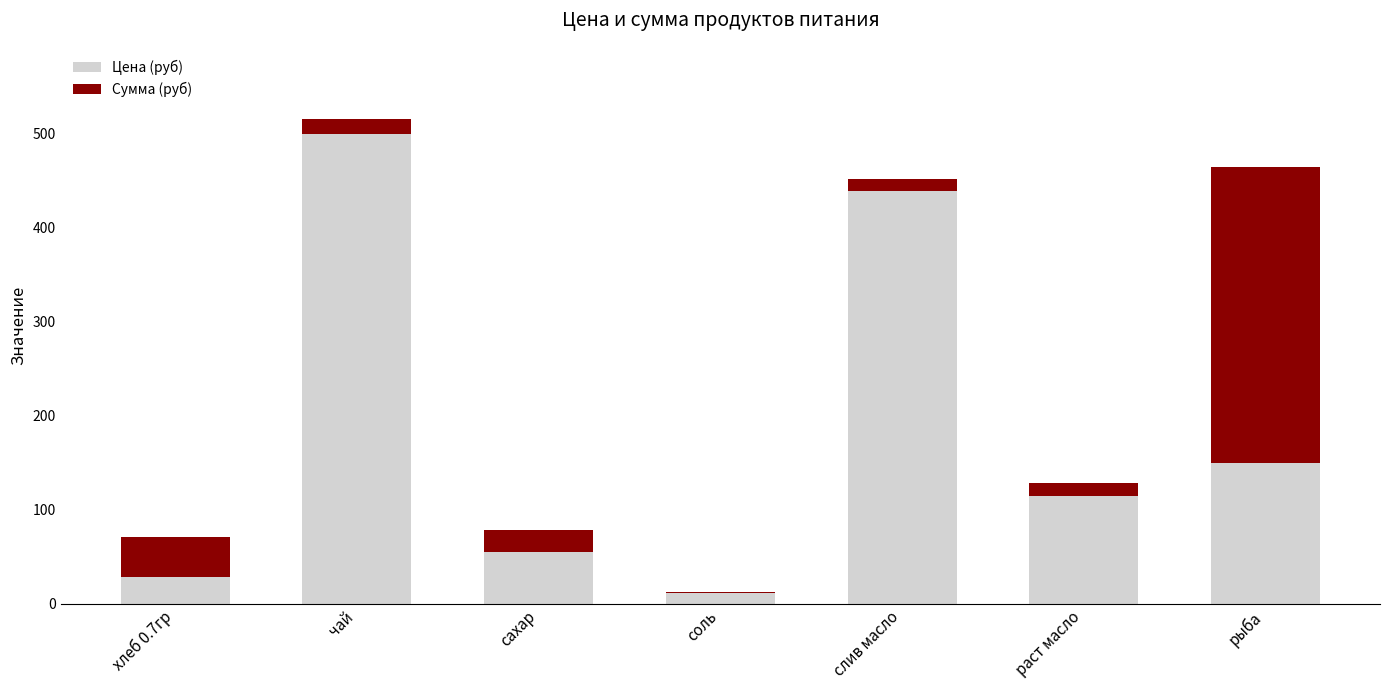

What is the sum of all Цена (руб) values?

1299.5